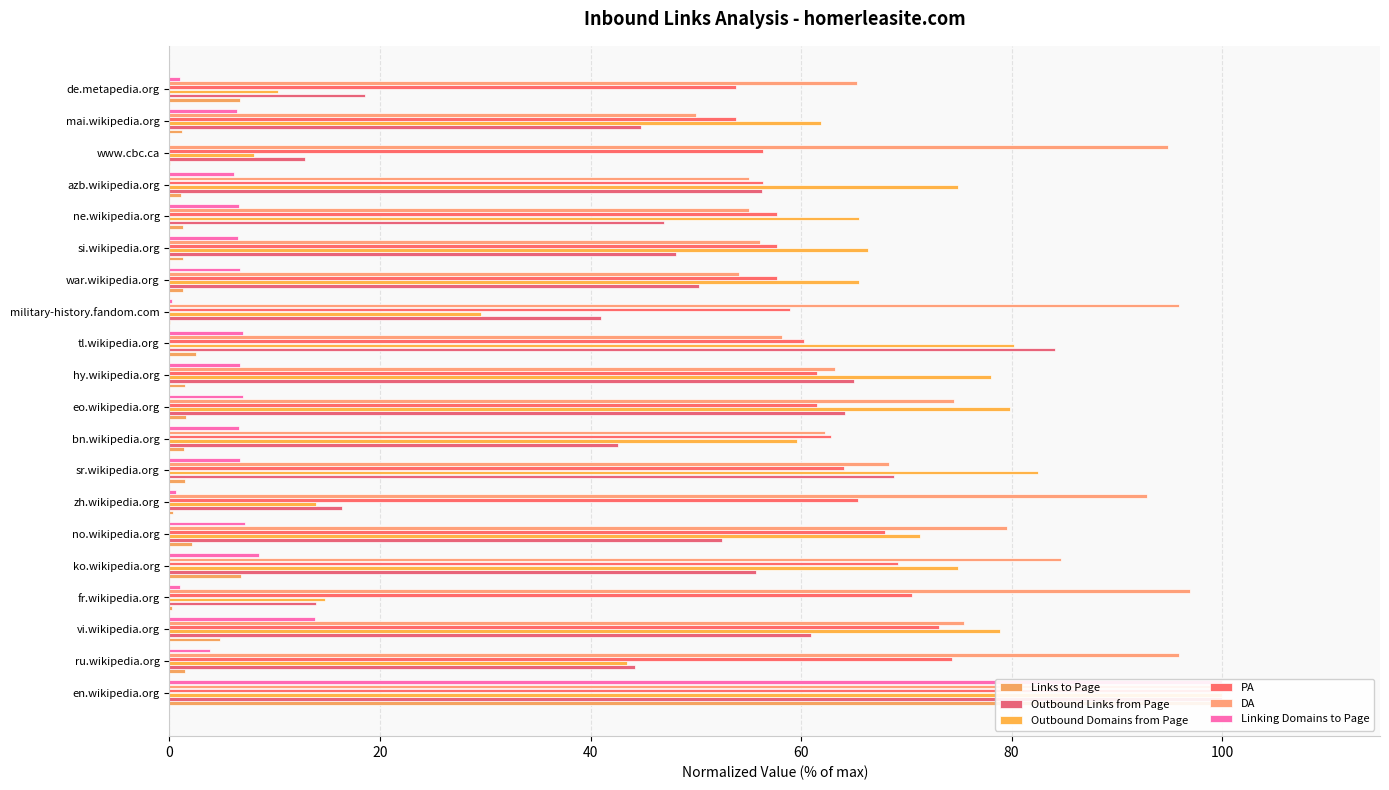

What is the greatest value displayed?

100.0